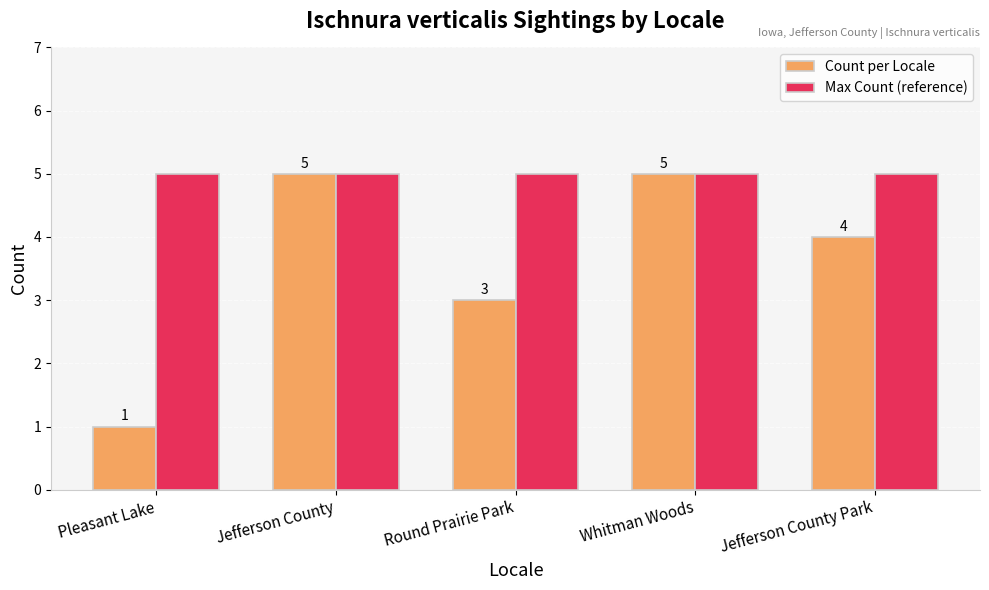

Reading right to left, list all the values displayed in this chart.

Count per Locale: Jefferson County Park=4	Whitman Woods=5	Round Prairie Park=3	Jefferson County=5	Pleasant Lake=1
Max Count (reference): Jefferson County Park=5	Whitman Woods=5	Round Prairie Park=5	Jefferson County=5	Pleasant Lake=5